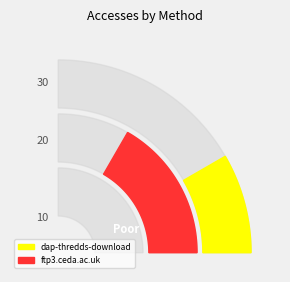

Which has a higher value, ftp3.ceda.ac.uk or dap-thredds-download?

ftp3.ceda.ac.uk